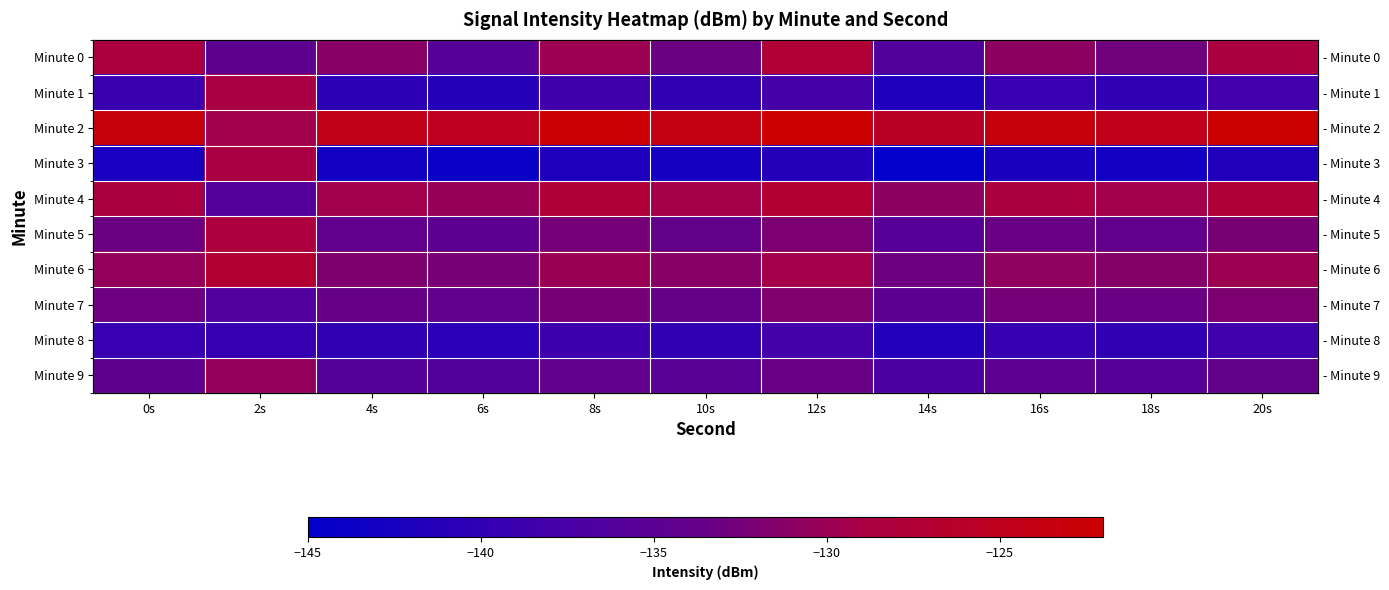

What is the difference between the maximum and second lowest values in the Minute 6 series?

5.0